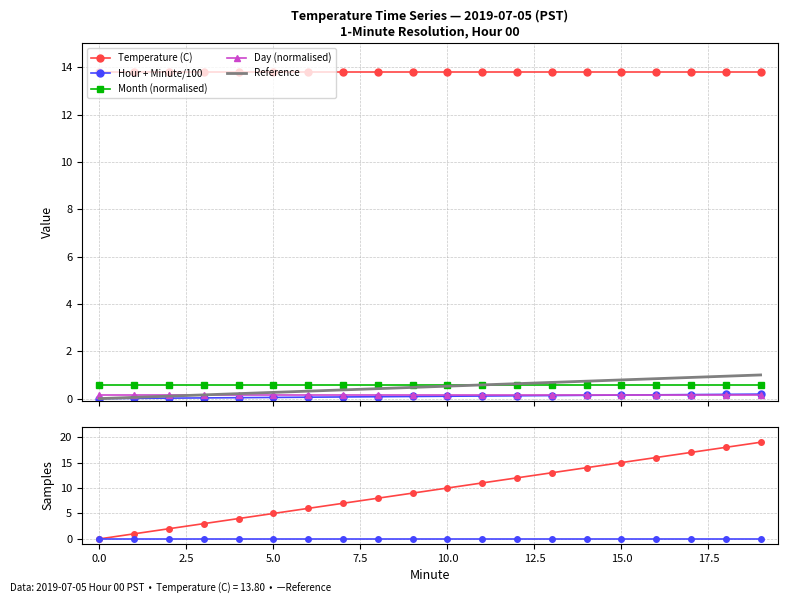

How many categories are shown in the chart?

20